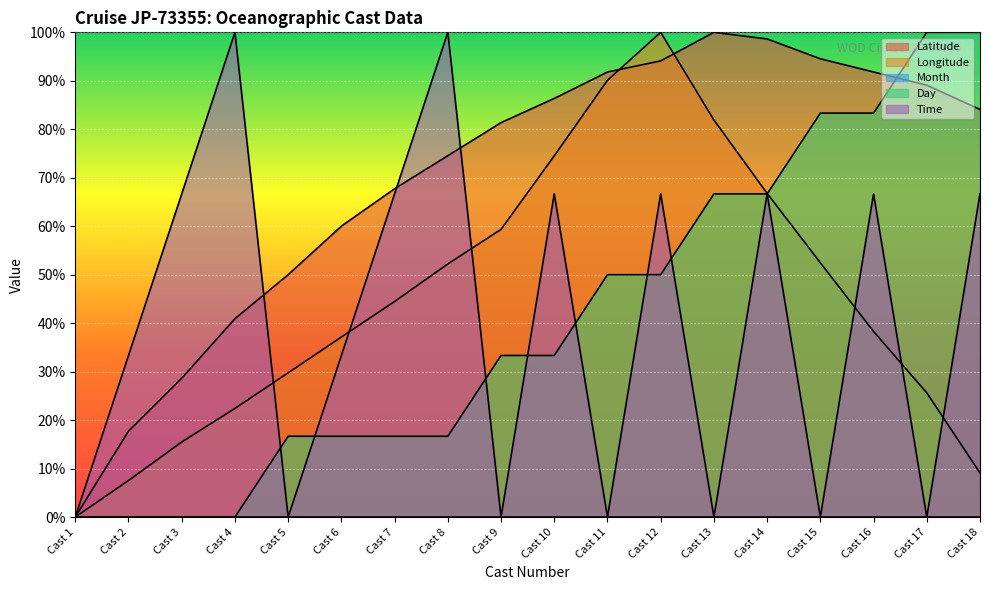

What is the difference between the second highest and second lowest values in the Longitude series?

82.6